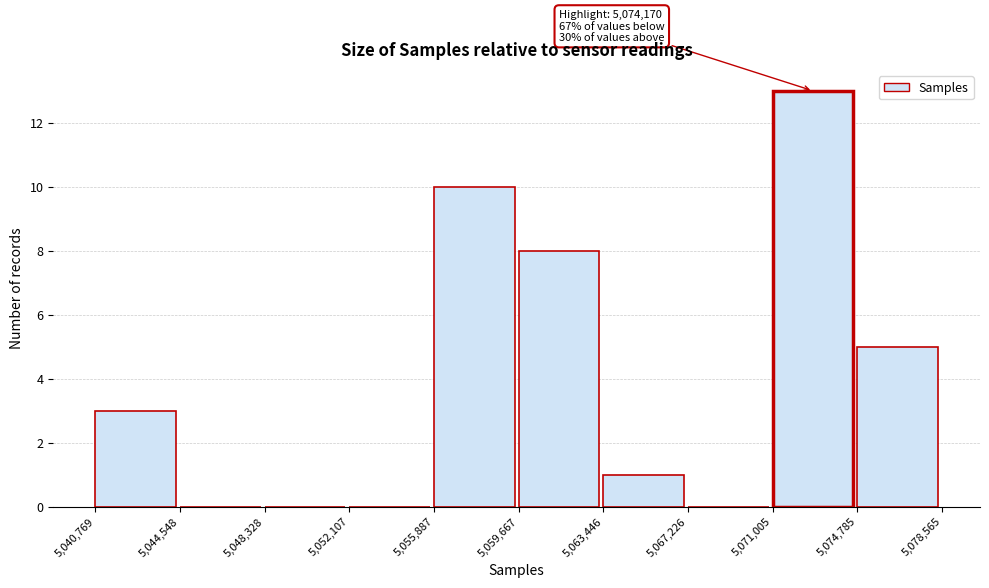

Over which range of the x-axis is the bar tallest?

5,071,005 to 5,074,785